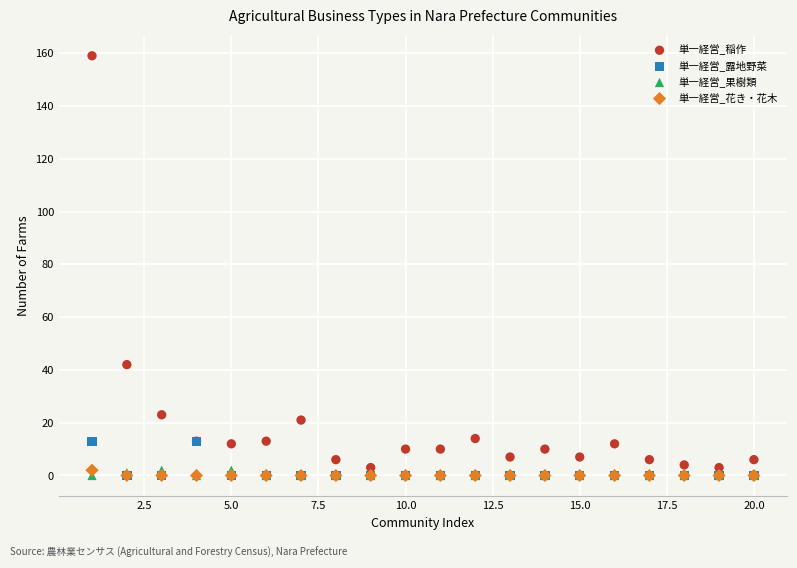

Which series contains the highest Y value?

単一経営_稲作